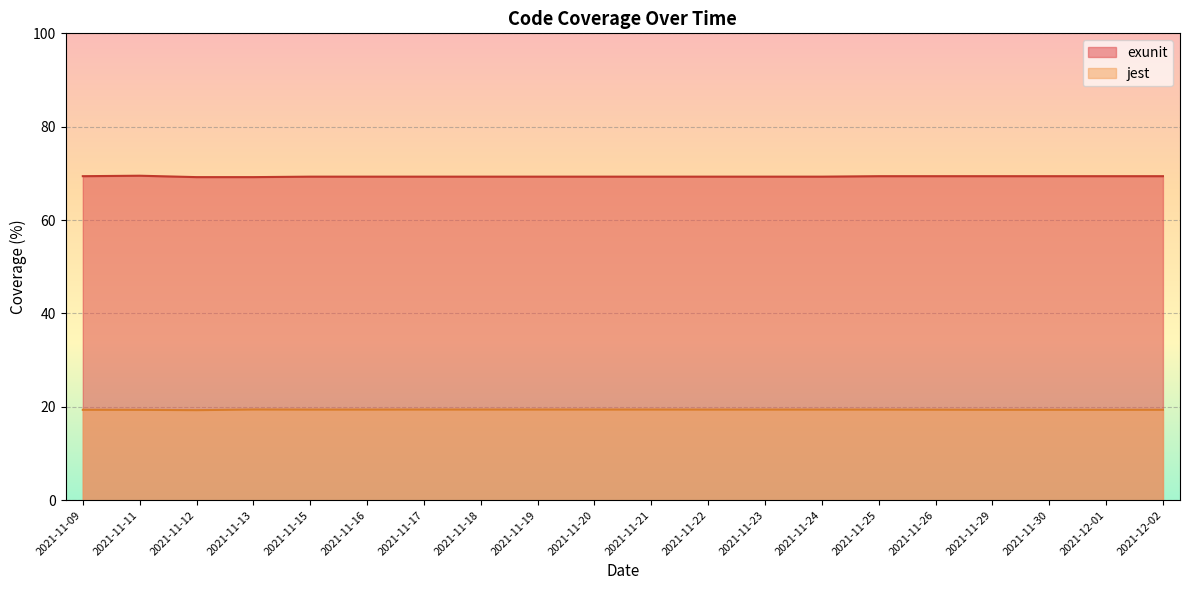

What is the lowest value of the jest series?

19.3